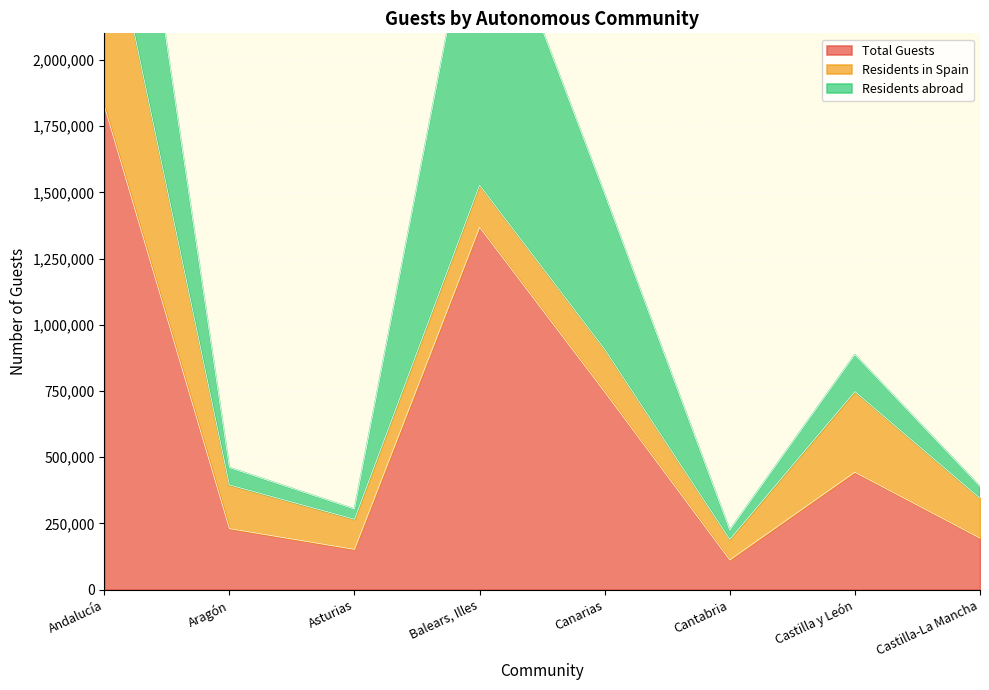

Is the value of Residents abroad at Castilla-La Mancha greater than the value of Residents in Spain at Balears, Illes?

No